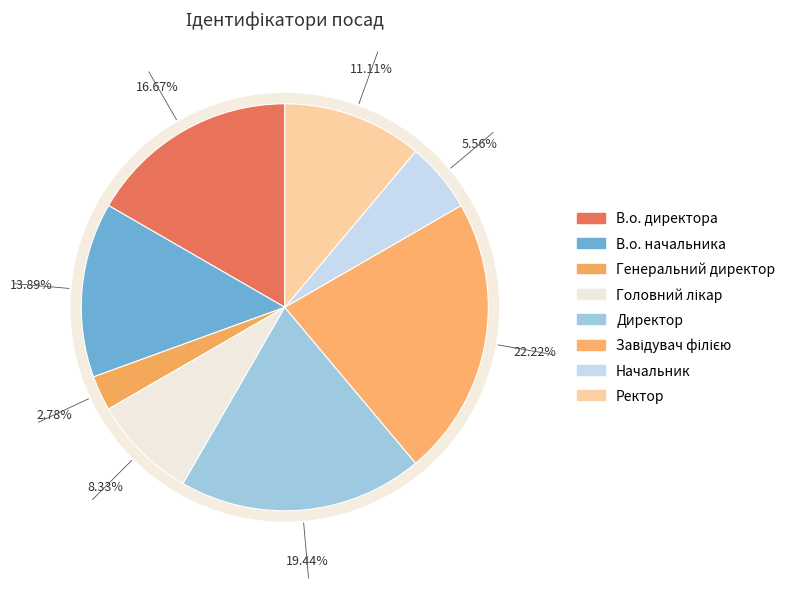

How many segments does this pie chart have?

8